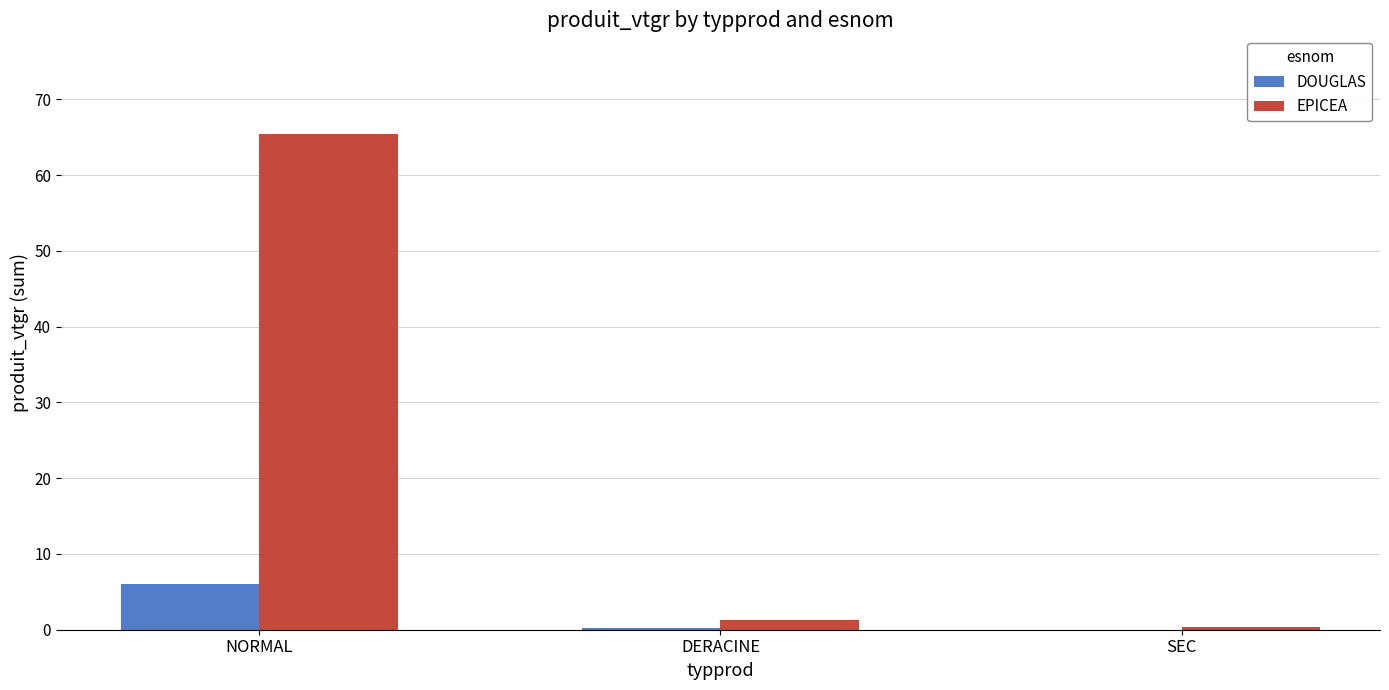

What are all the series names shown in the legend?

DOUGLAS, EPICEA